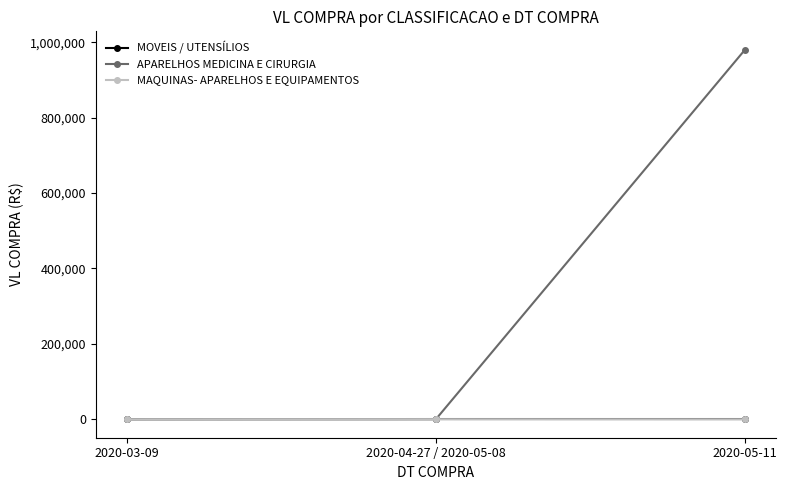

What position from the right is 2020-05-11?

1